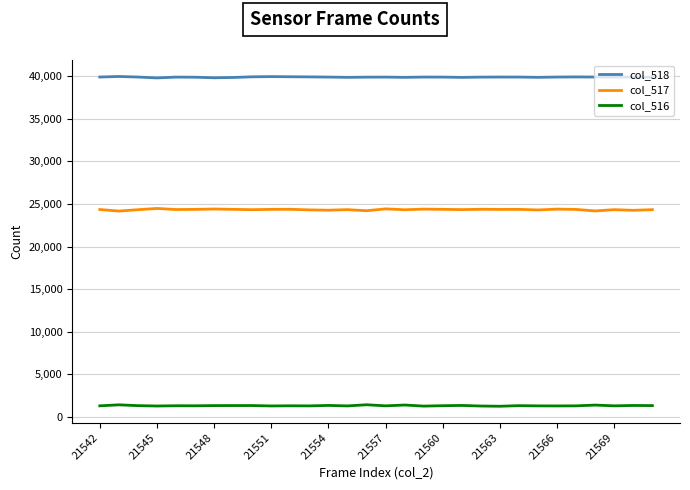

True or false: col_517 and col_518 intersect in this chart.

False